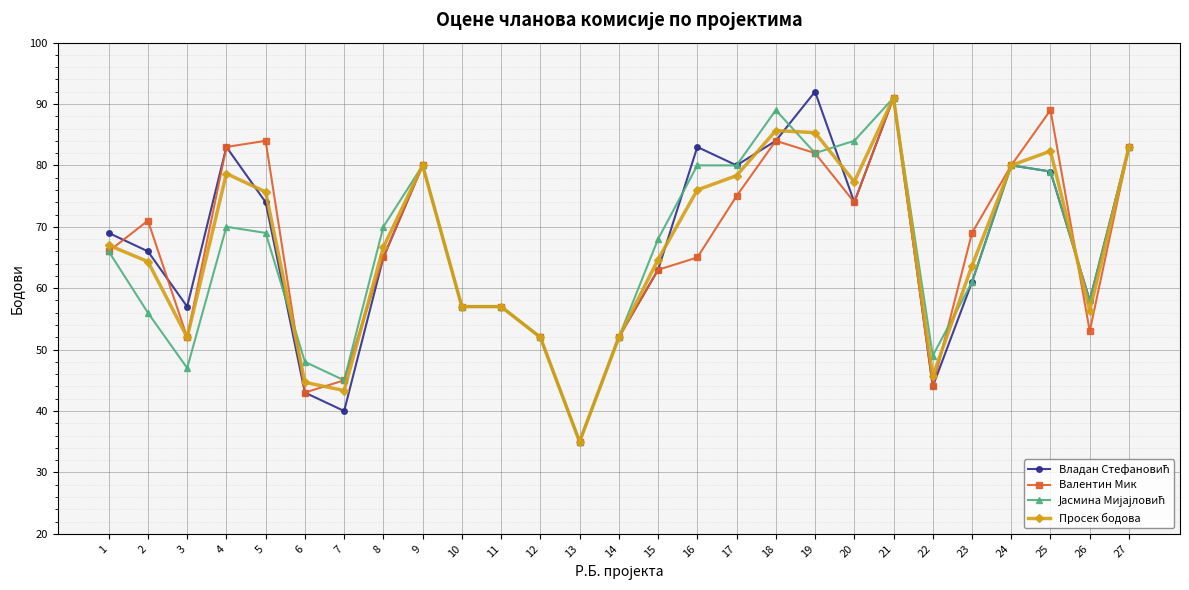

What is the maximum value shown in the chart?

92.0